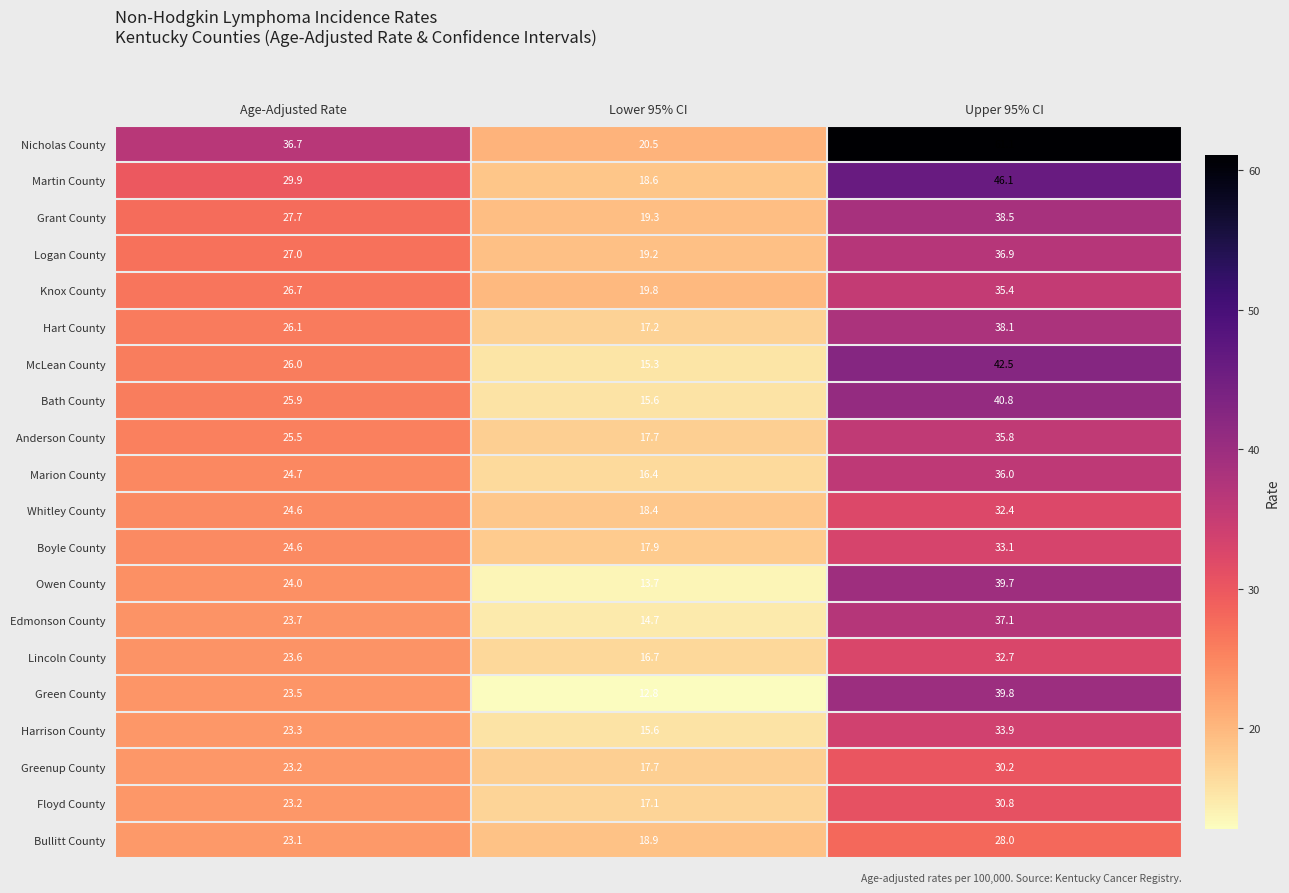

The value of Boyle County at Upper 95% CI is 33.1. True or false?

True